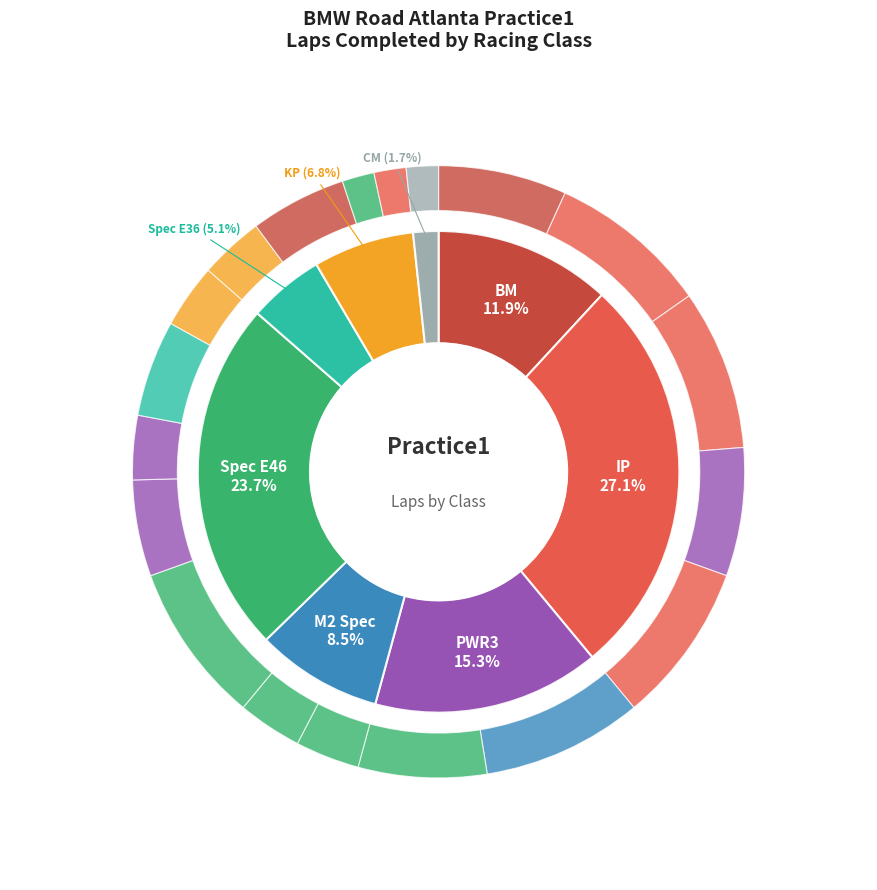

Combined, what portion of the pie is Jeffery Quesenberry - Spec E46 and Frank McCleneghen - M2 Spec?

15.3%